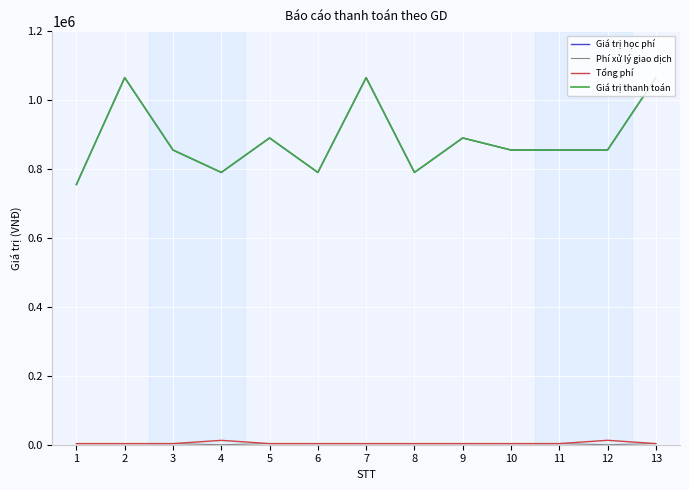

What is the maximum value shown in the chart?

1065000